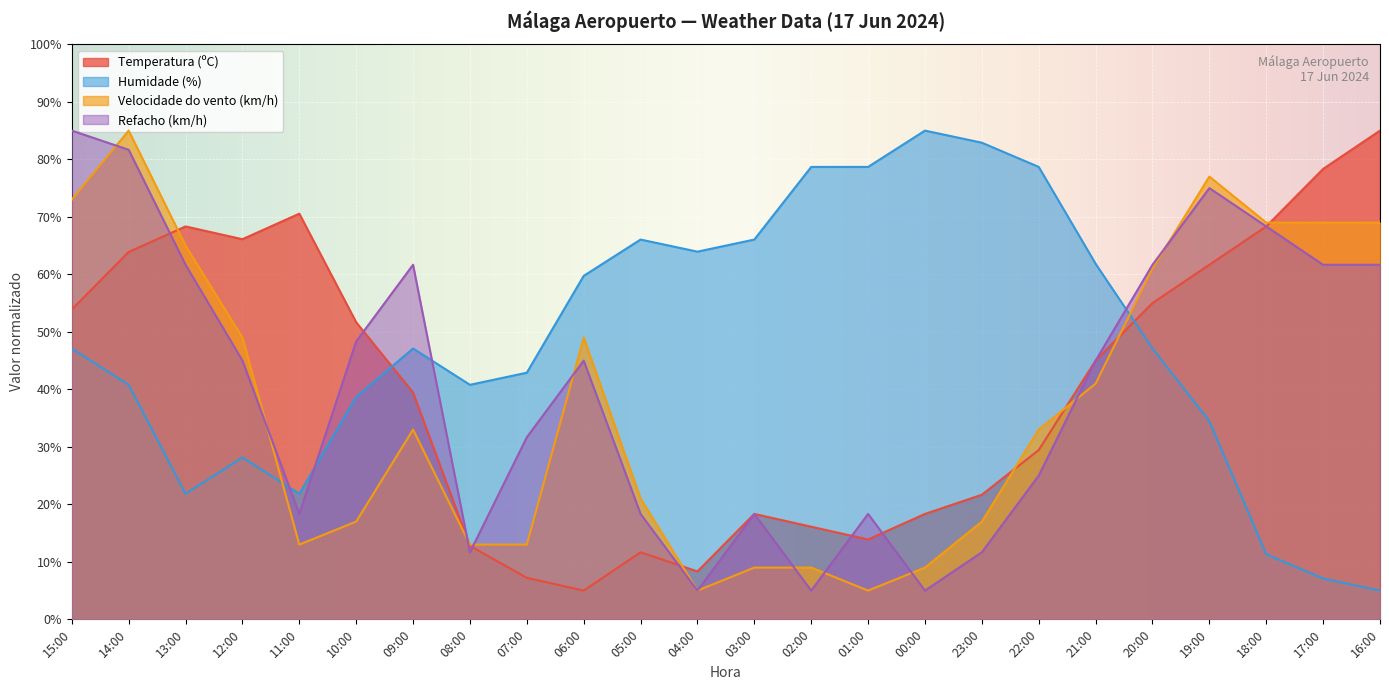

What is the difference between the second highest and minimum values in the Humidade (%) series?

77.9